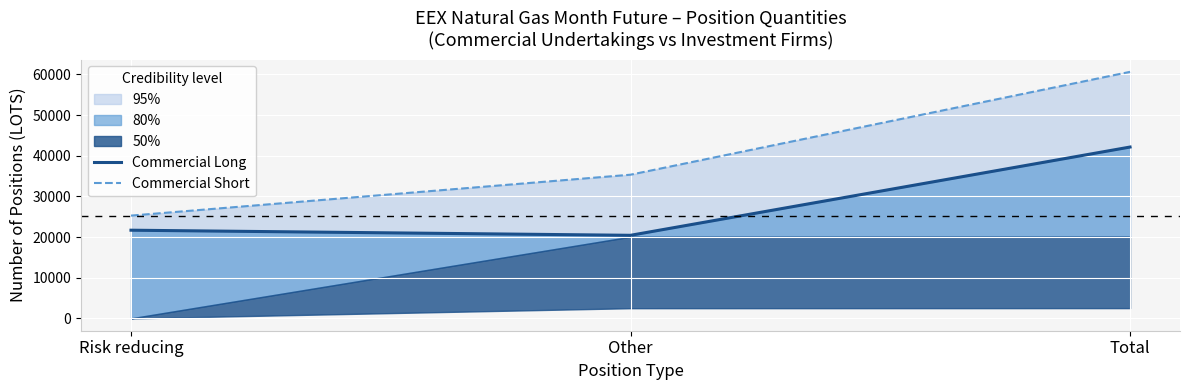

How many values in the Commercial Long series are below 21691?

1